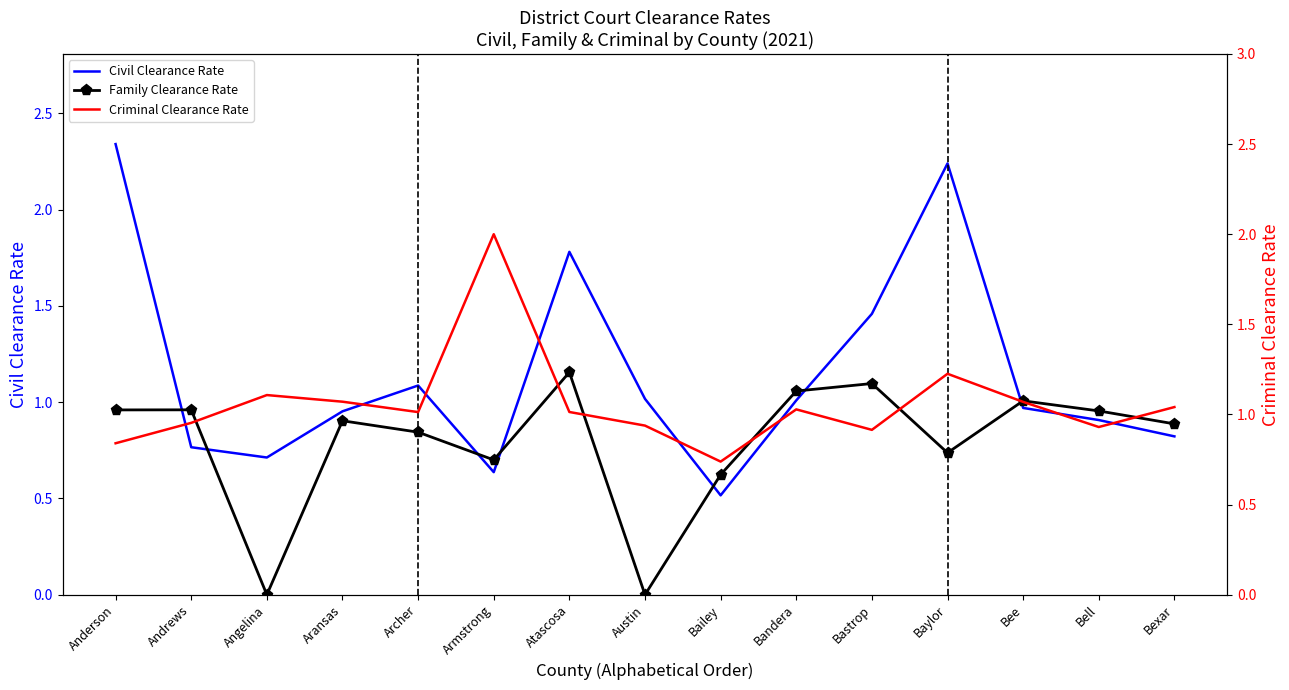

Is this an area chart (filled region under the line)?

No